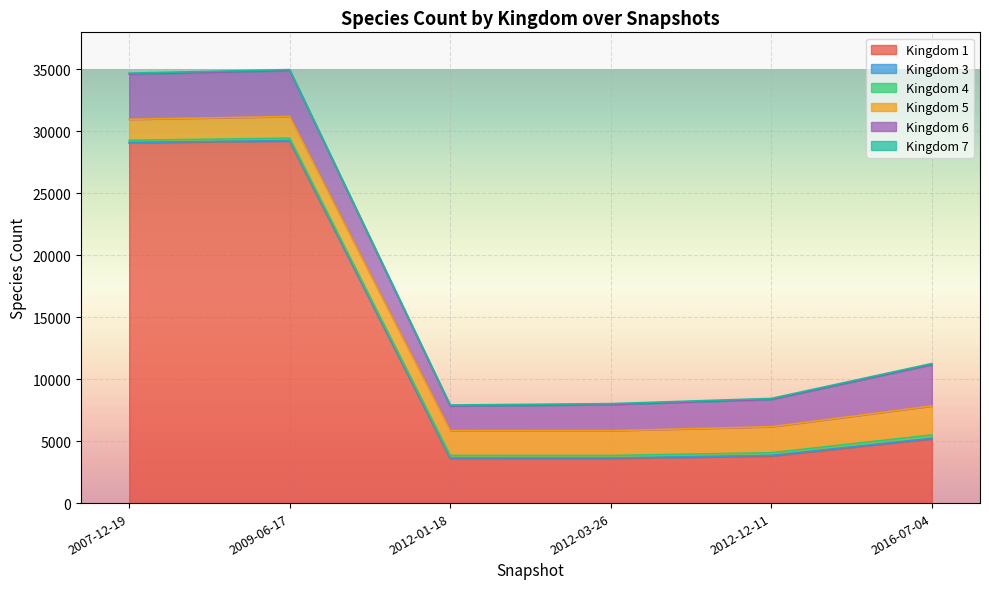

Between 2009-06-17 and 2012-12-11, which is larger?

2009-06-17